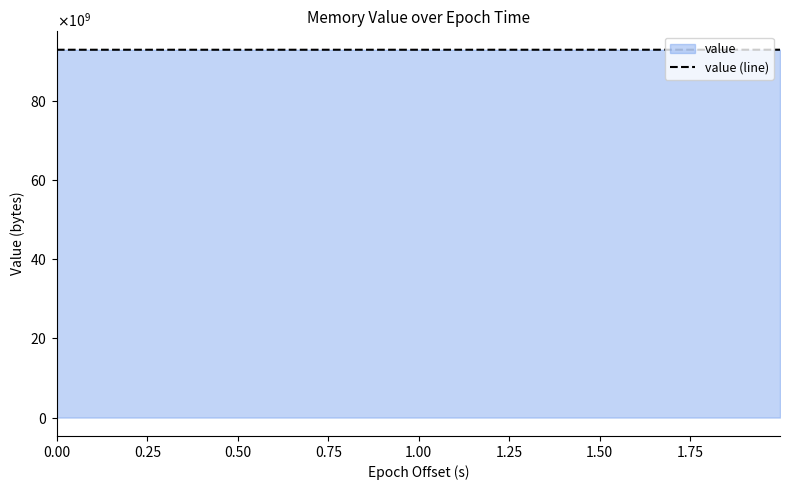

What is the difference between the values at 0.50 and 0.00?

4386816